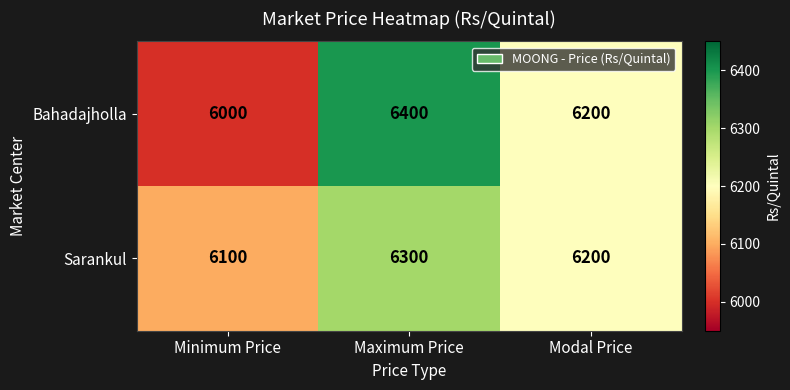

Count the number of categories in the chart.

3